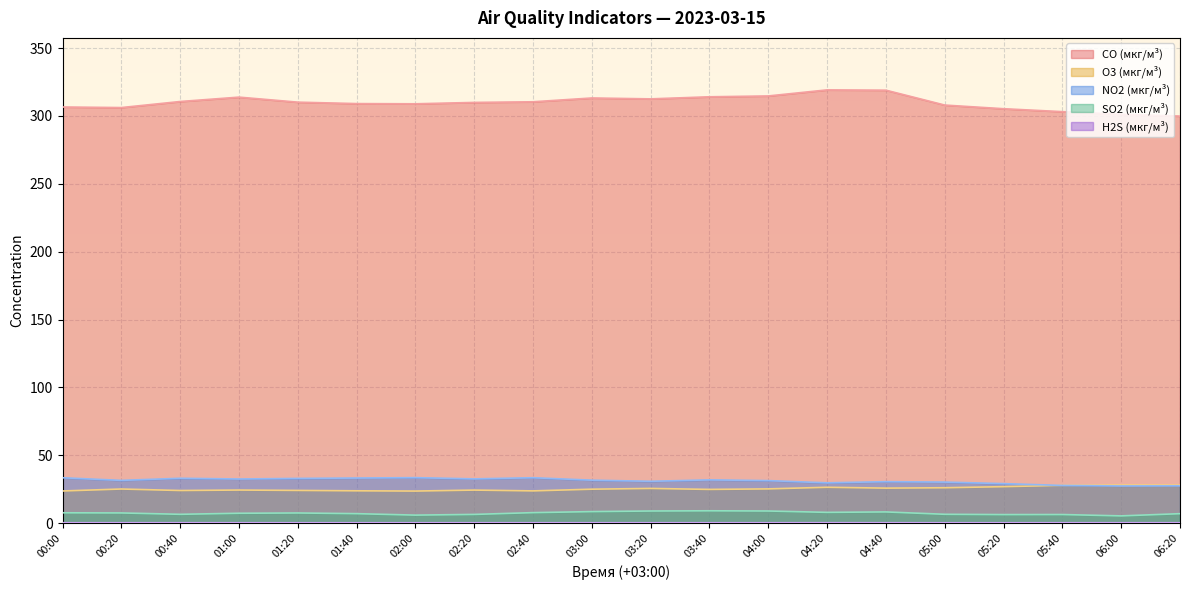

Which series has the widest spread of values?

CO (мкг/м³)